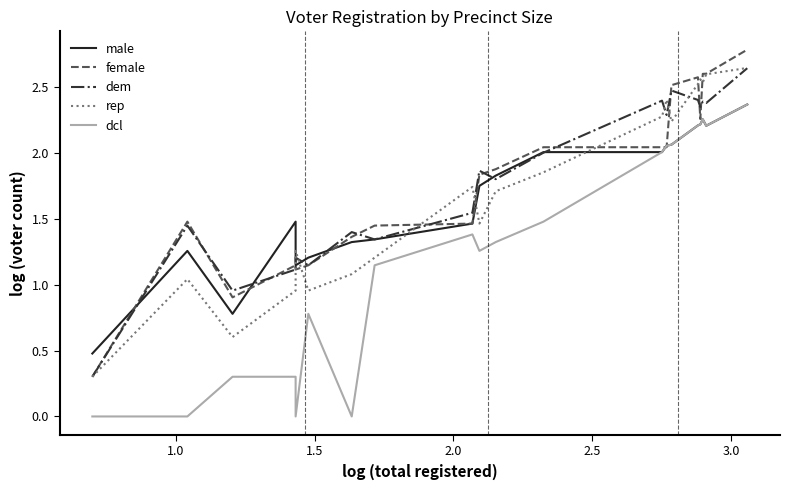

What is the maximum value shown in the chart?

2.8